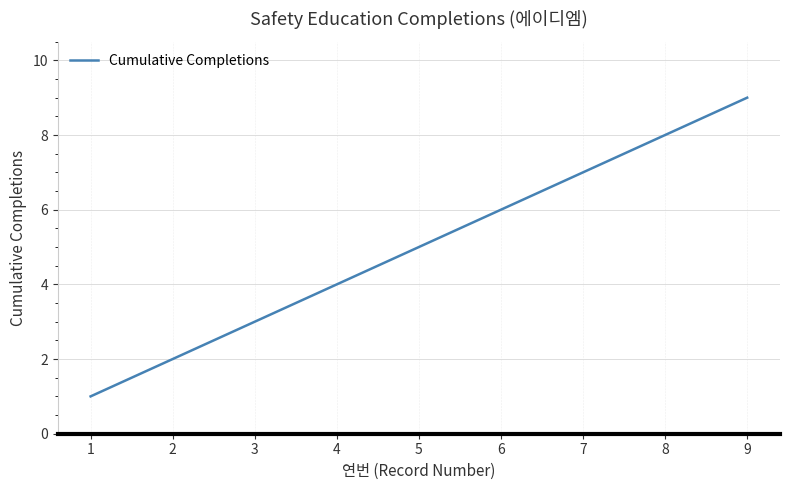

What is the change in value from 4 to 7?

+3